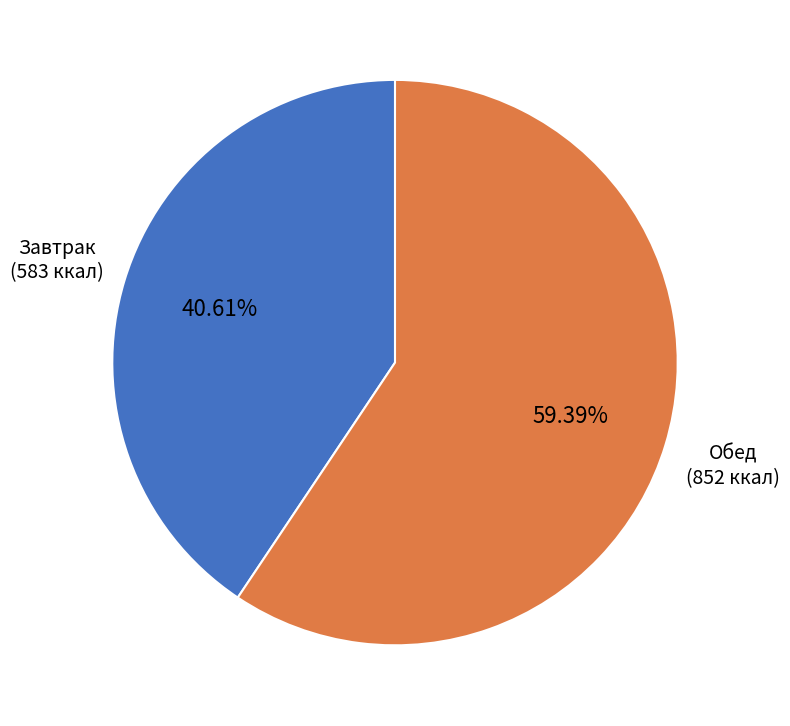

True or false: Завтрак accounts for 41% of the total.

True